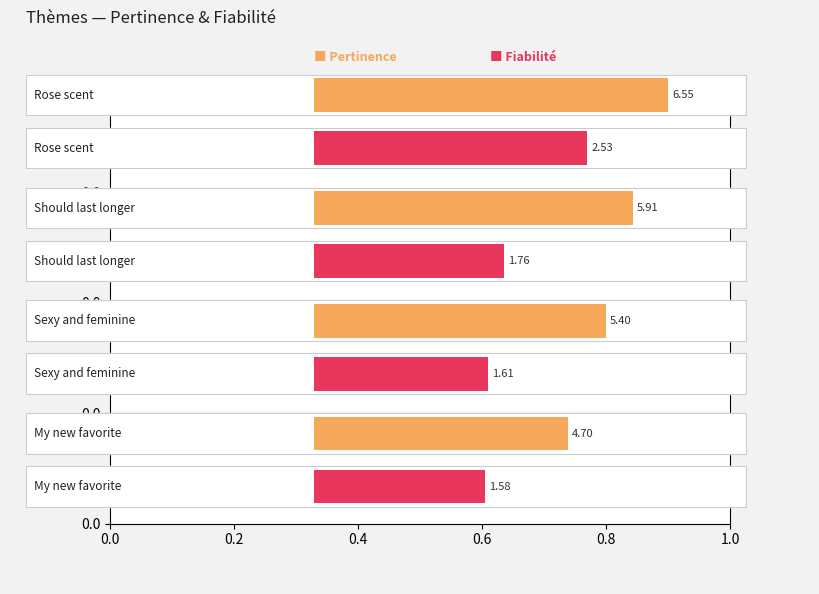

How many groups of bars are there?

4